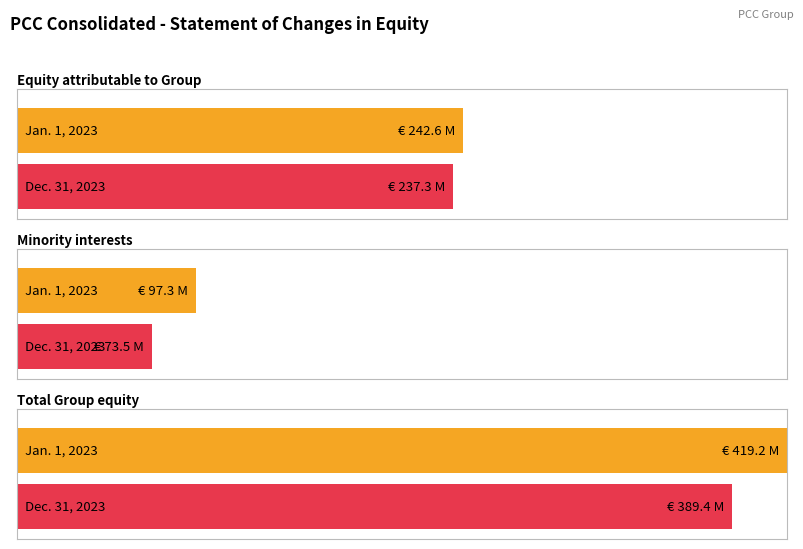

At which label does Equity attributable to Group reach its peak?

Jan. 1, 2023